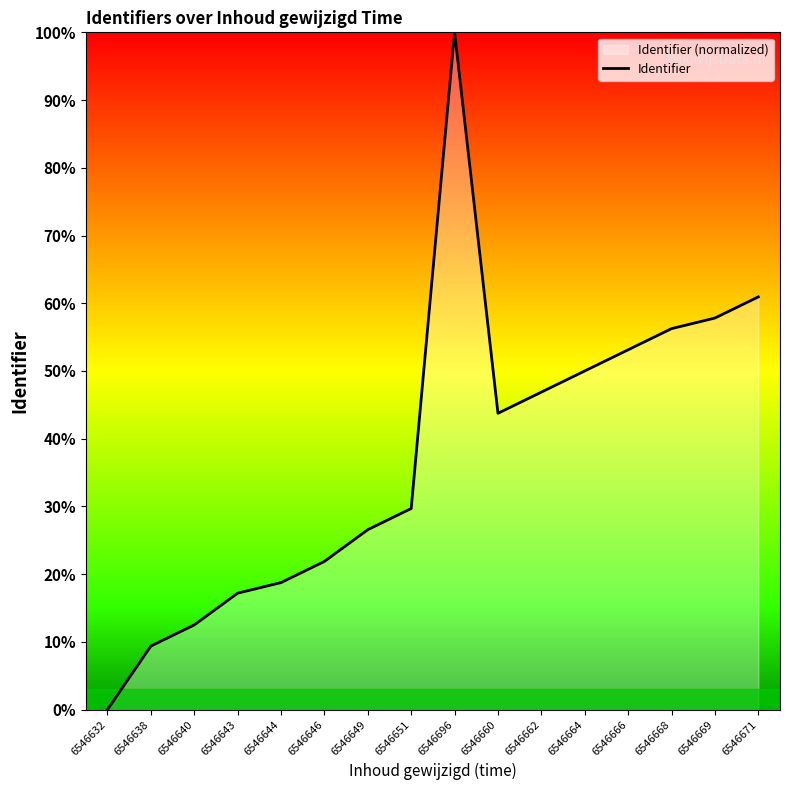

True or false: the data shows 71.1 at 6546662.

False